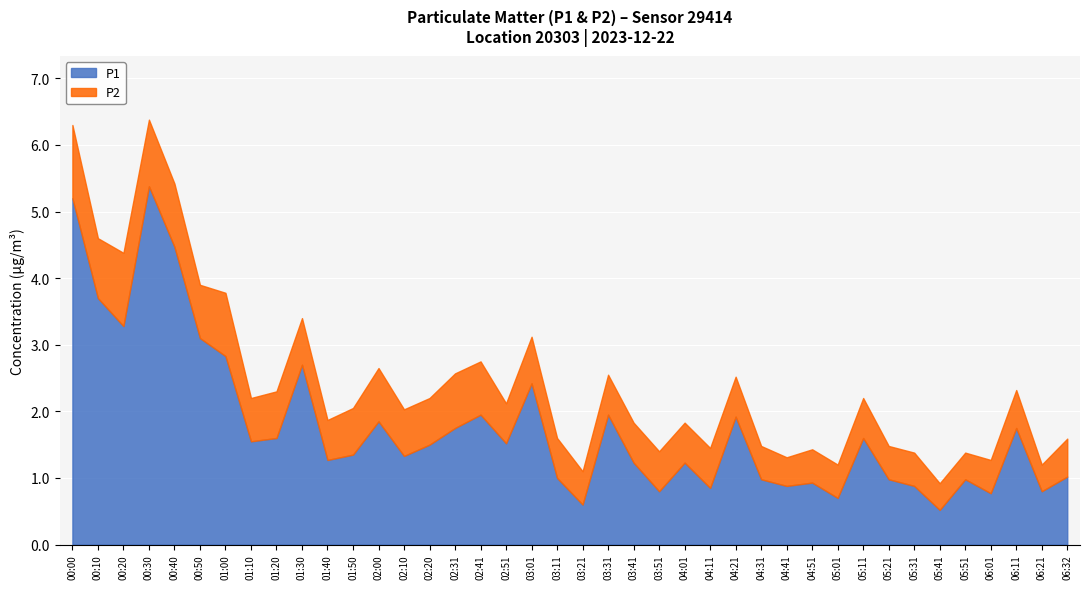

True or false: P1 and P2 cross at least once.

False